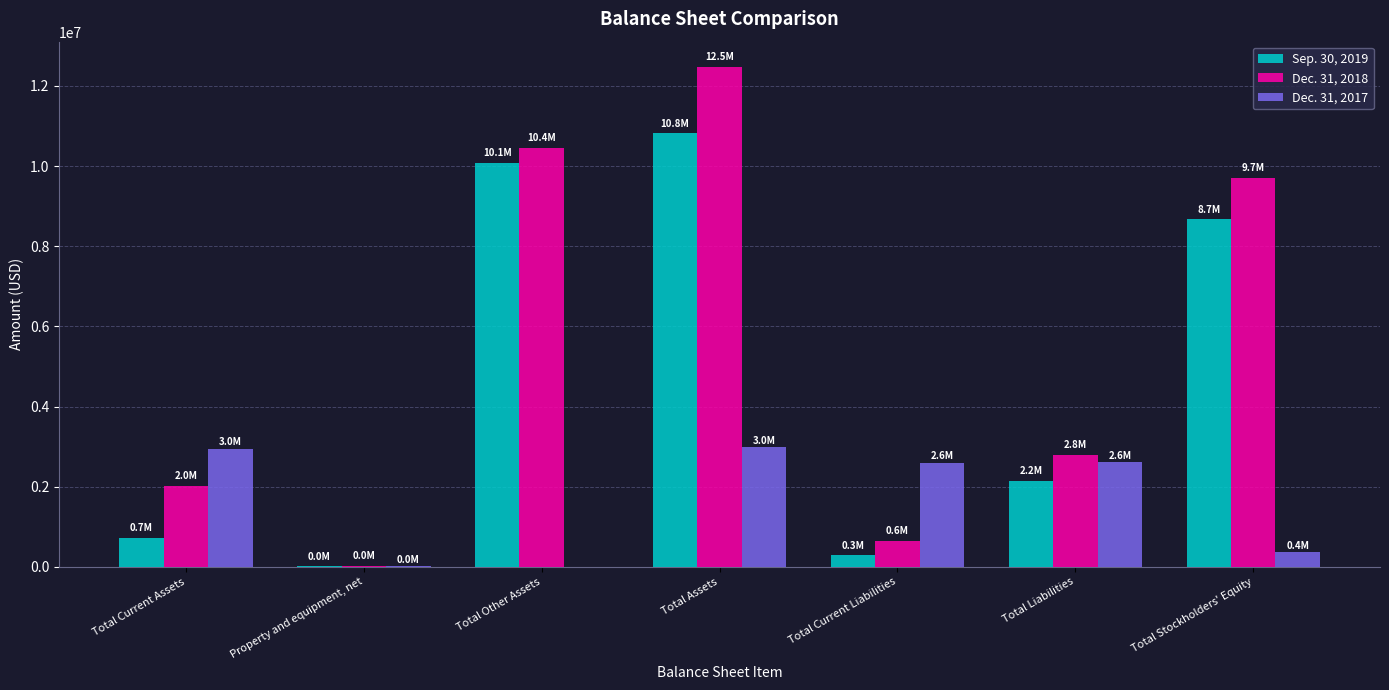

How many distinct data groups are displayed?

3